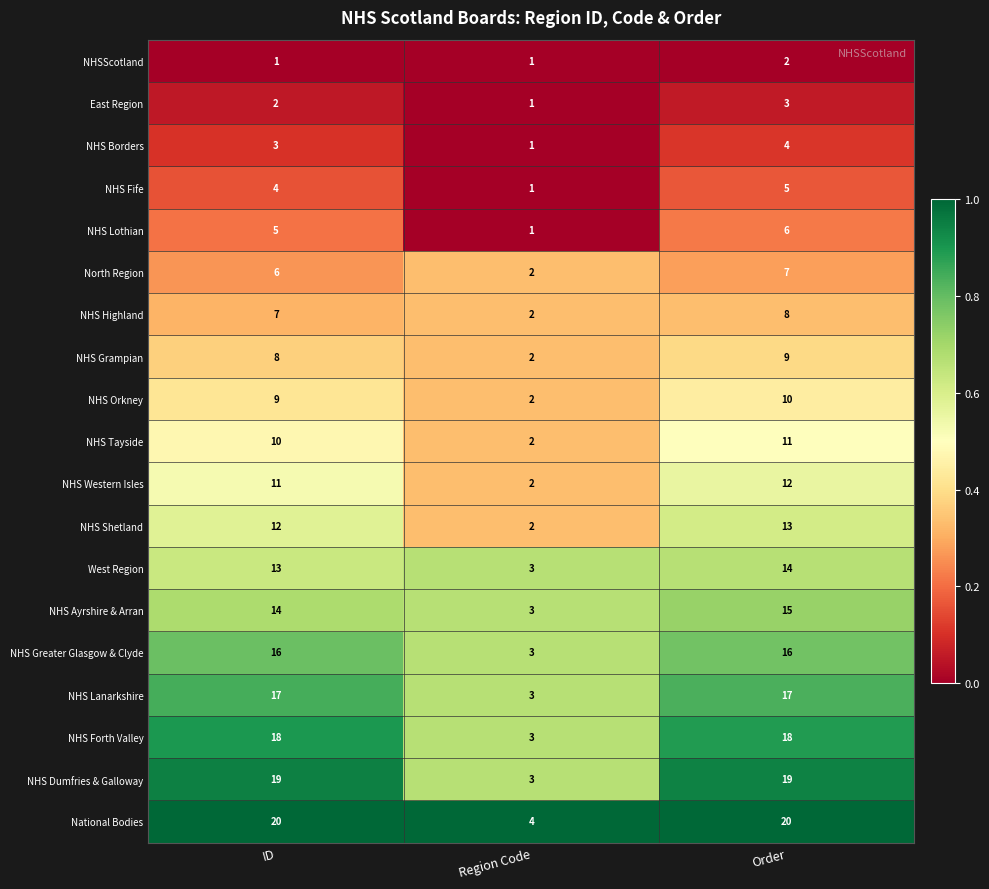

Rank the series by their maximum value, from lowest to highest.

NHSScotland, East Region, NHS Borders, NHS Fife, NHS Lothian, North Region, NHS Highland, NHS Grampian, NHS Orkney, NHS Tayside, NHS Western Isles, NHS Shetland, West Region, NHS Ayrshire & Arran, NHS Greater Glasgow & Clyde, NHS Lanarkshire, NHS Forth Valley, NHS Dumfries & Galloway, National Bodies